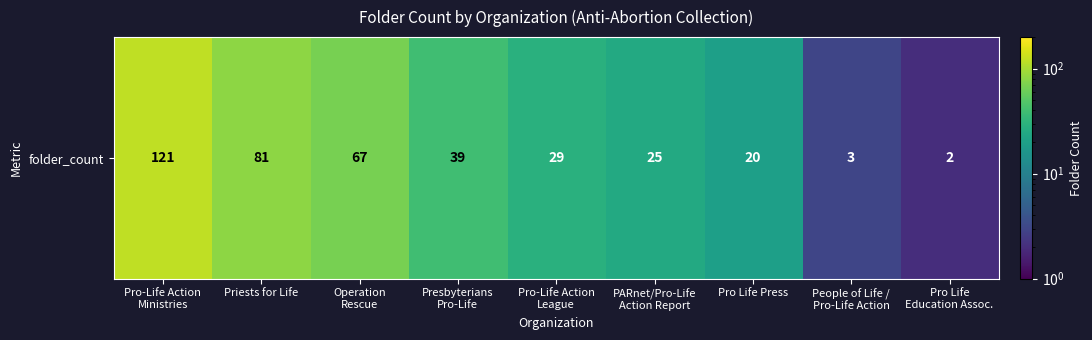

List the labels in order of value, smallest first.

Pro Life
Education Assoc., People of Life /
Pro-Life Action, Pro Life Press, PARnet/Pro-Life
Action Report, Pro-Life Action
League, Presbyterians
Pro-Life, Operation
Rescue, Priests for Life, Pro-Life Action
Ministries